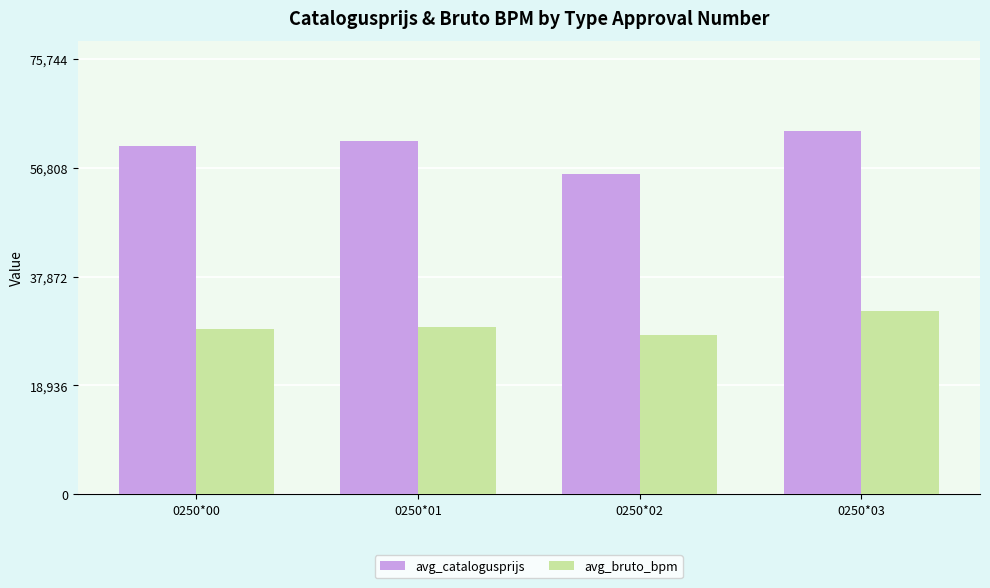

At which label does avg_catalogusprijs reach its peak?

0250*03